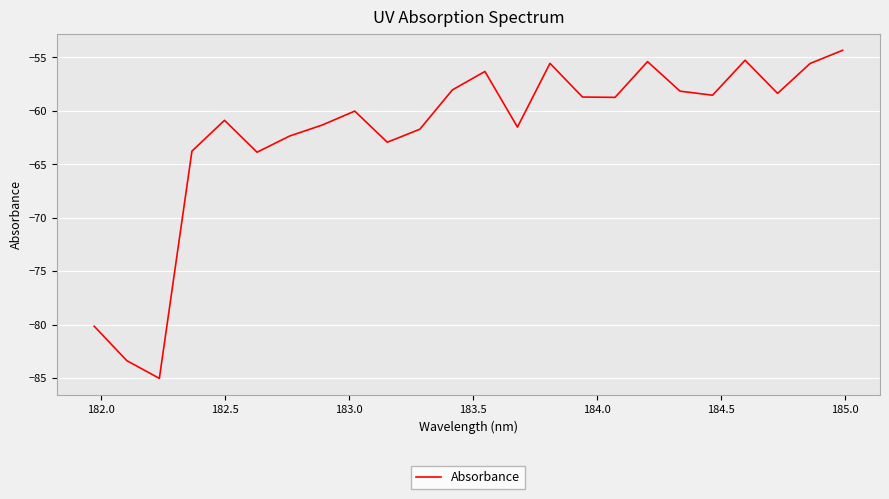

What is the average value?

-62.1